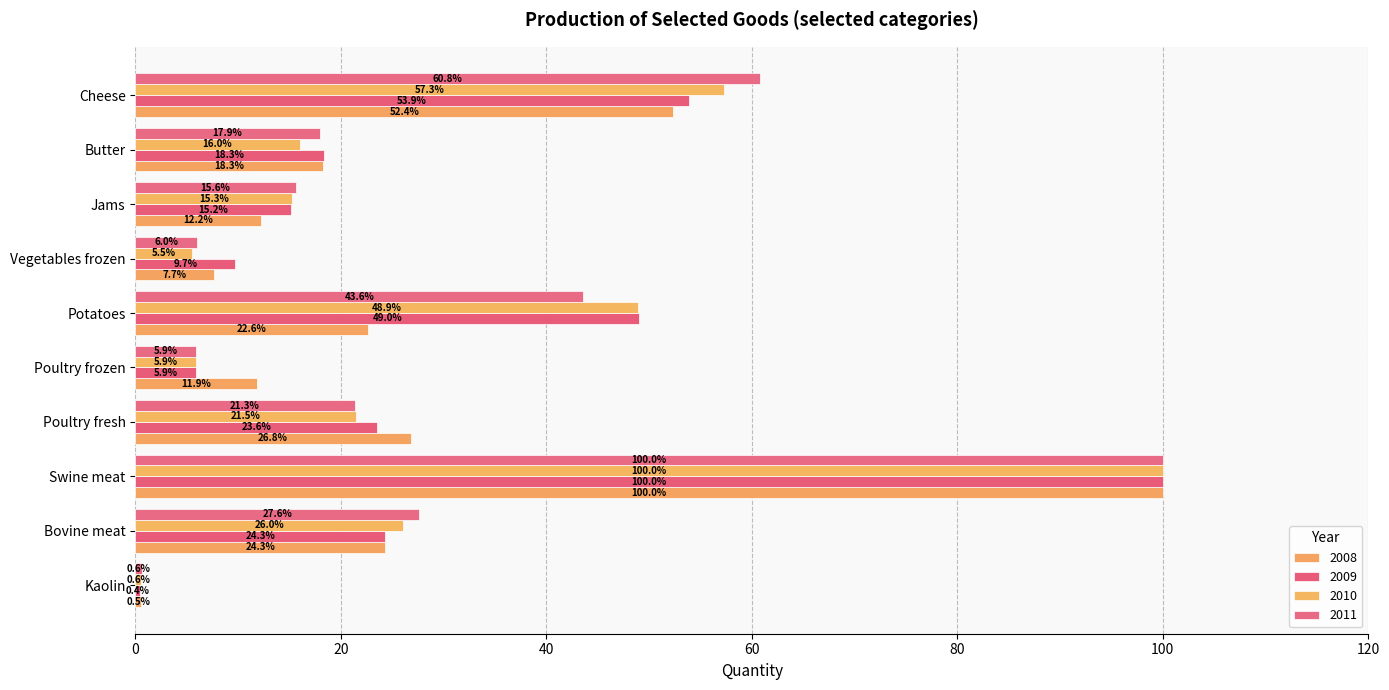

How many values in the 2009 series are below 23?

5